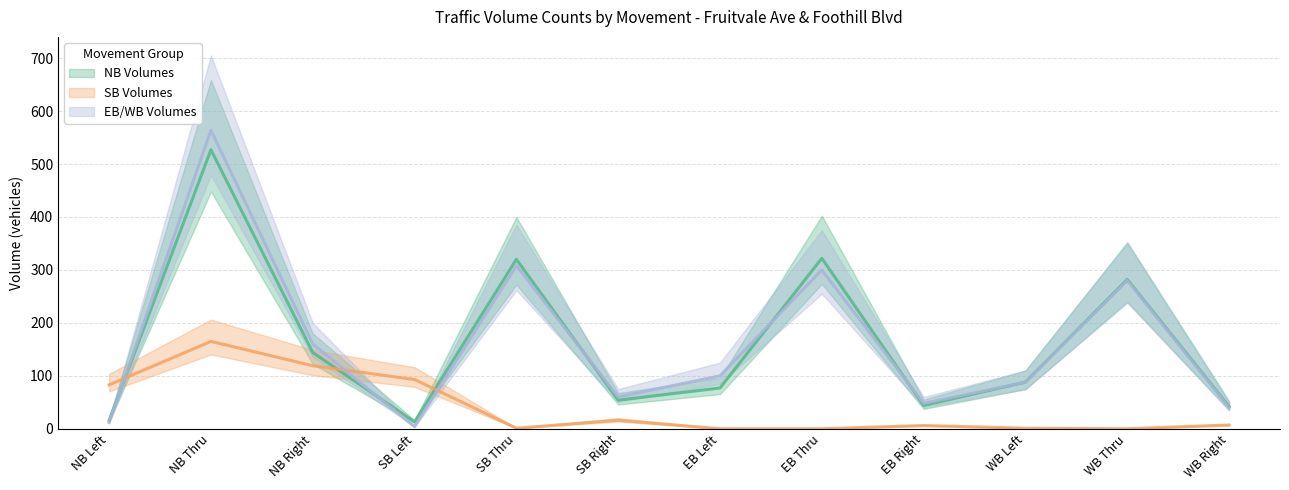

Reading left to right, list all the values displayed in this chart.

NB Volumes: 16	527	144	13	320	54	77	322	44	88	282	42
SB Volumes: 83	165	119	93	1	16	0	0	6	1	0	7
EB/WB Volumes: 12	564	160	4	308	60	100	300	48	88	280	40